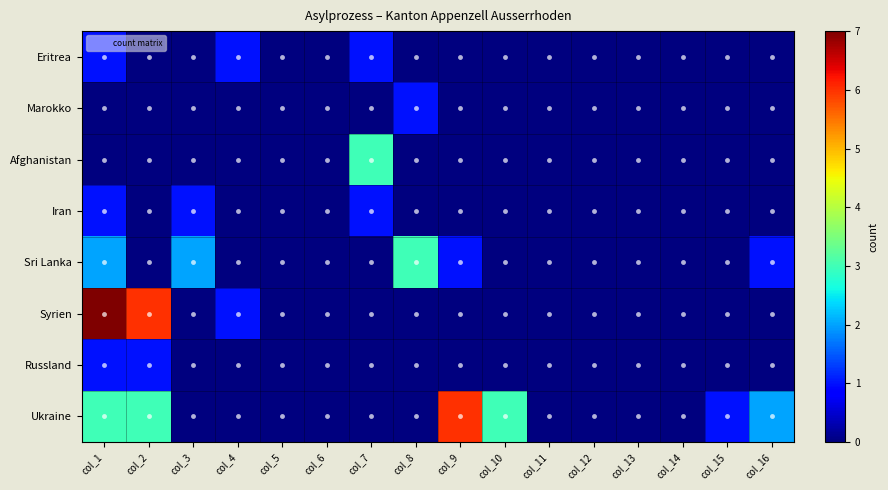

How many data points does each series have?

16